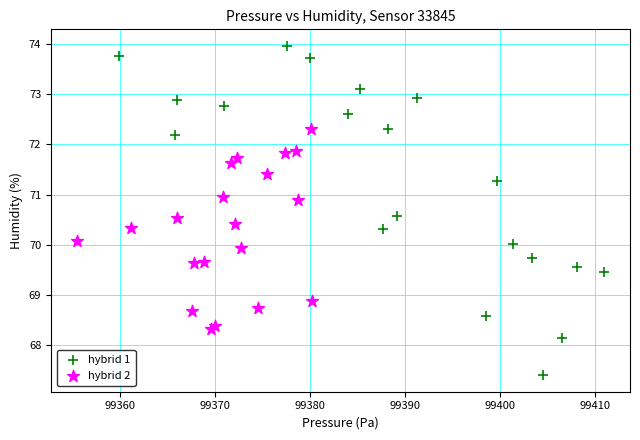

Which series reaches the maximum Y coordinate?

hybrid 1